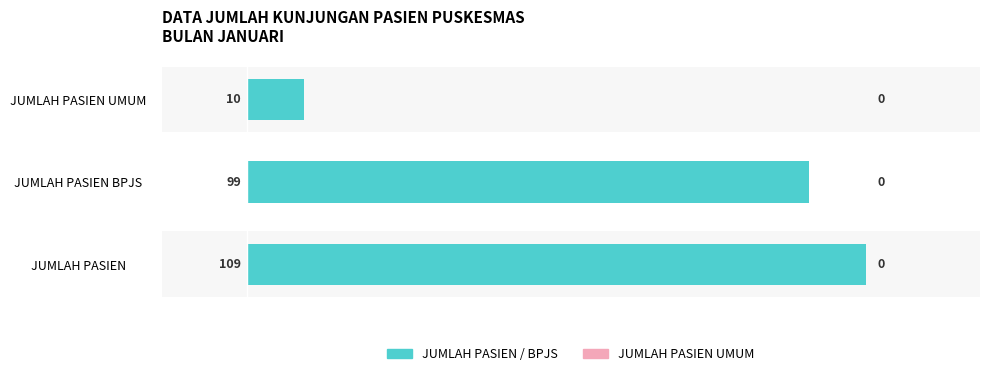

Which series has the largest total across all categories?

JUMLAH PASIEN / BPJS